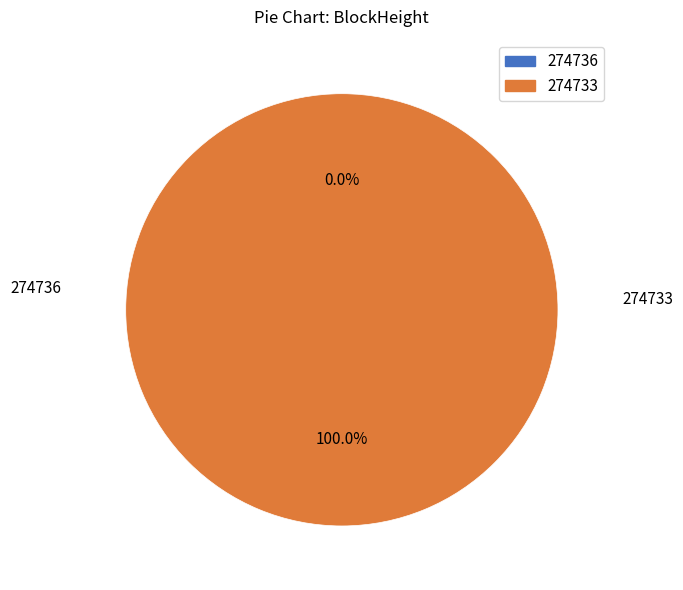

Which category accounts for the majority?

274733